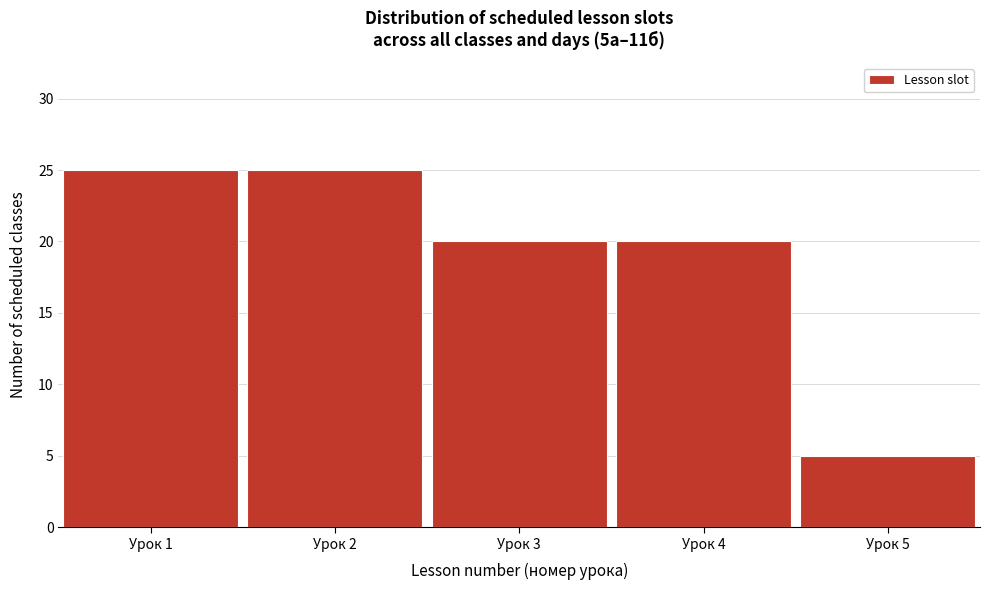

Reading right to left, list all the values displayed in this chart.

5	20	20	25	25